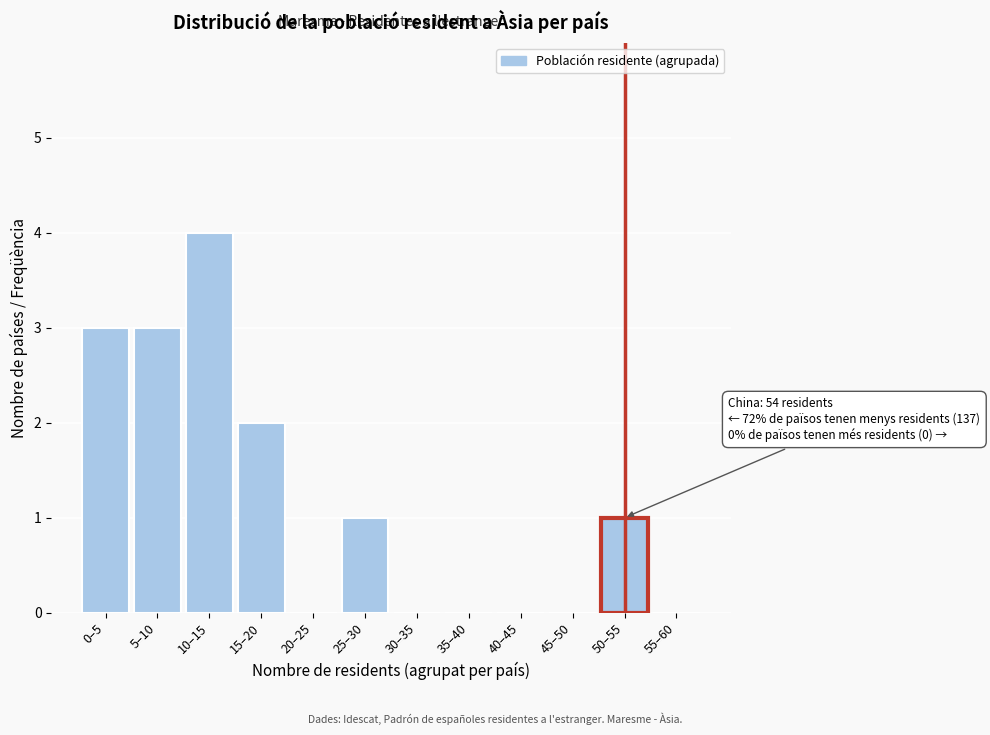

Reading left to right, transcribe all the data shown in this chart.

0–5=3	5–10=3	10–15=4	15–20=2	20–25=0	25–30=1	30–35=0	35–40=0	40–45=0	45–50=0	50–55=1	55–60=0